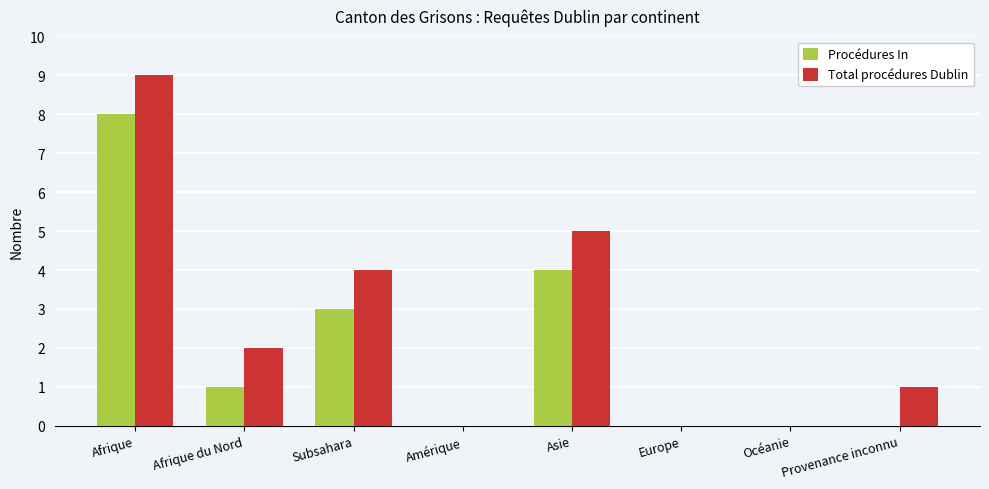

What are all the series names shown in the legend?

Procédures In, Total procédures Dublin